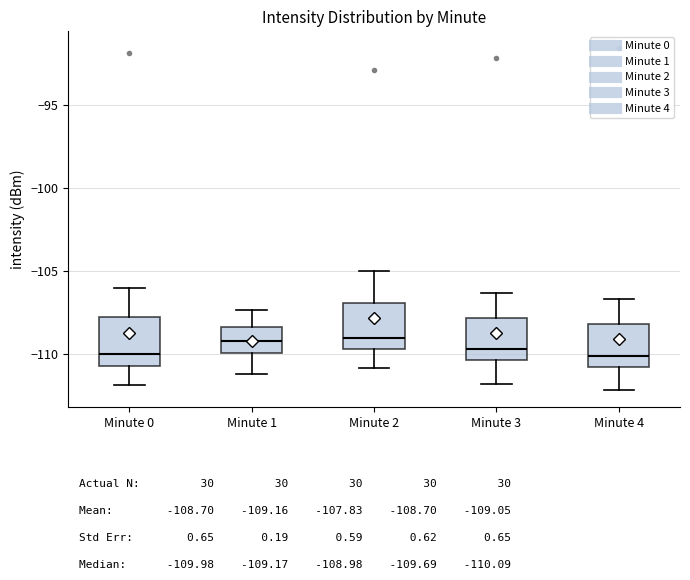

Where does the lower whisker of the box for Minute 0 end on the y-axis? The values are not printed on the chart, so give them approximately, as read against the axis.

-112.0